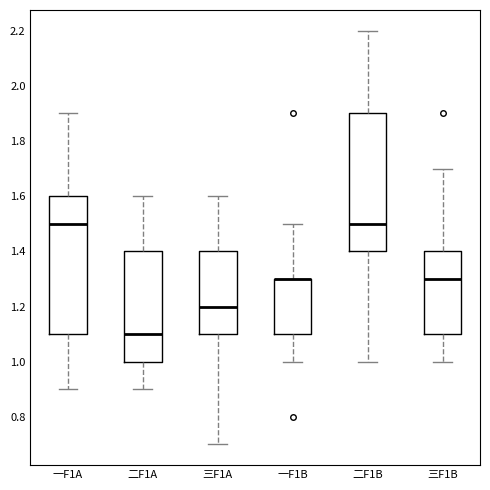

Reading left to right, read every box against the y-axis: the position of its median line, the range the box covers, and the ends of its whiskers. The values are not printed on the chart, so give them approximately, as read against the axis.

一F1A: median 1.5, box 1.1 to 1.6, whiskers 0.9 to 1.9
二F1A: median 1.1, box 1.0 to 1.4, whiskers 0.9 to 1.6
三F1A: median 1.2, box 1.1 to 1.4, whiskers 0.7 to 1.6
一F1B: median 1.3 (drawn on the box's upper edge), box 1.1 to 1.3, whiskers 1.0 to 1.5
二F1B: median 1.5, box 1.4 to 1.9, whiskers 1.0 to 2.2
三F1B: median 1.3, box 1.1 to 1.4, whiskers 1.0 to 1.7